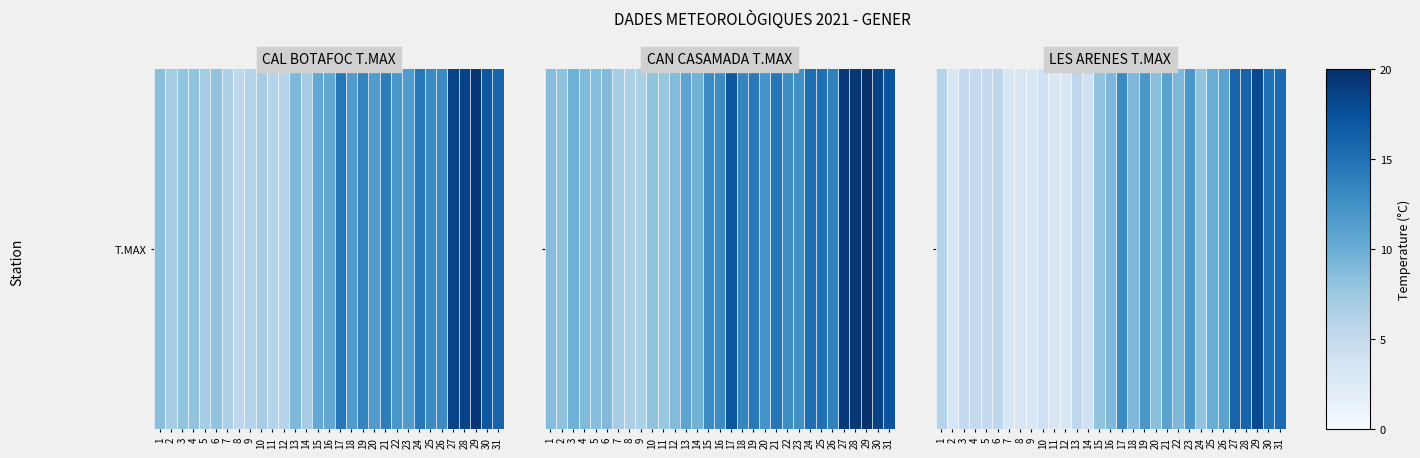

What is the average value?

8.4